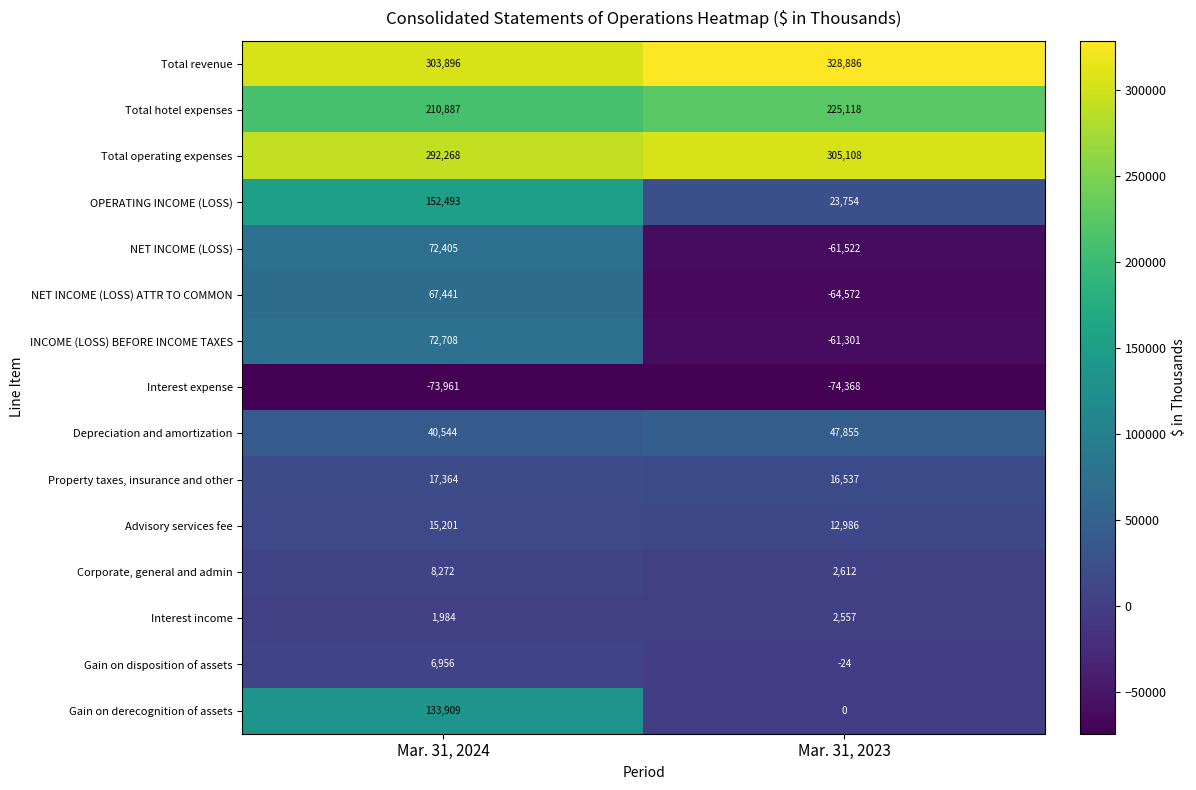

True or false: Total operating expenses has a value of 292268 at Mar. 31, 2024.

True